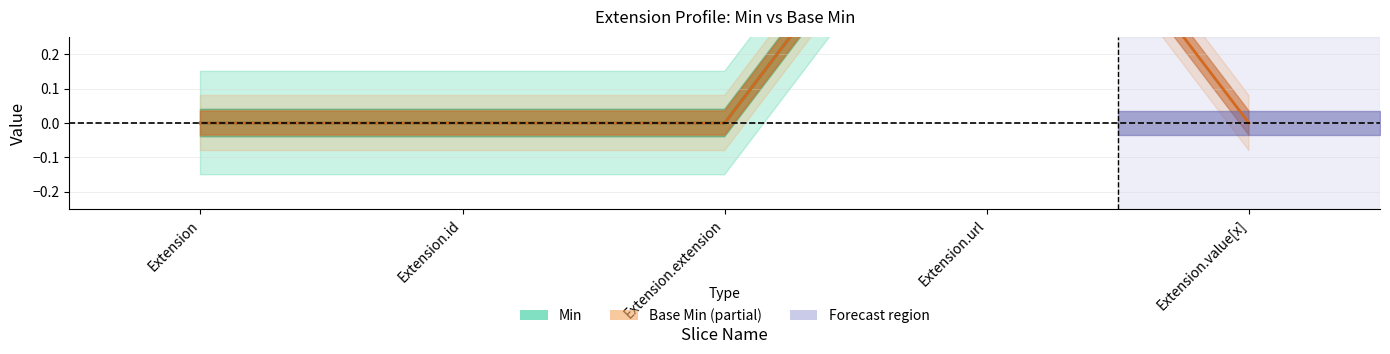

What is the difference between the maximum and minimum values in the Base Min series?

1